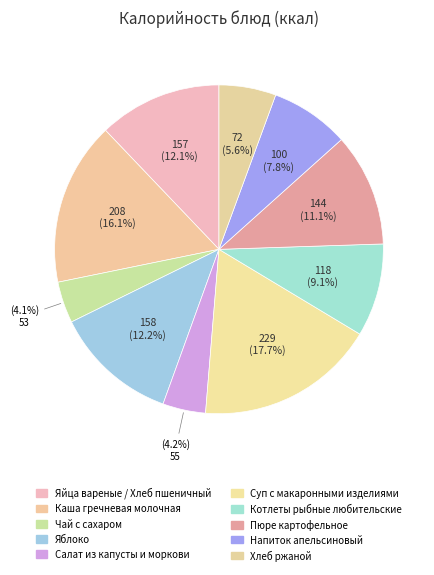

Is there any slice that represents more than half of the pie?

No